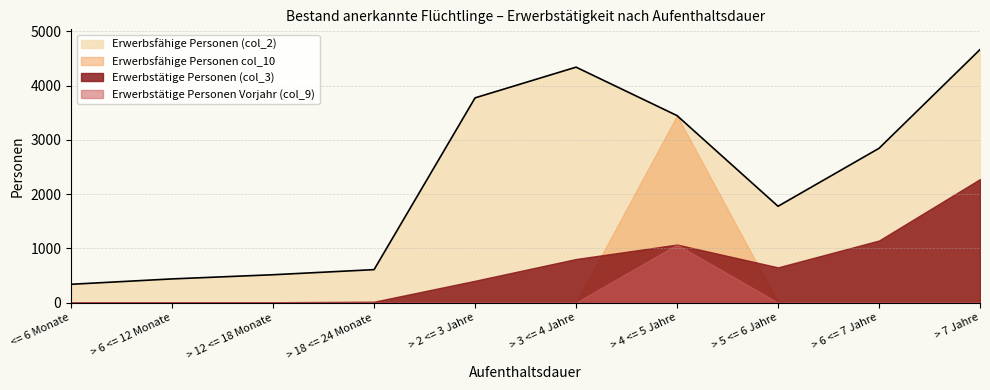

What position from the left is > 3 <= 4 Jahre?

6